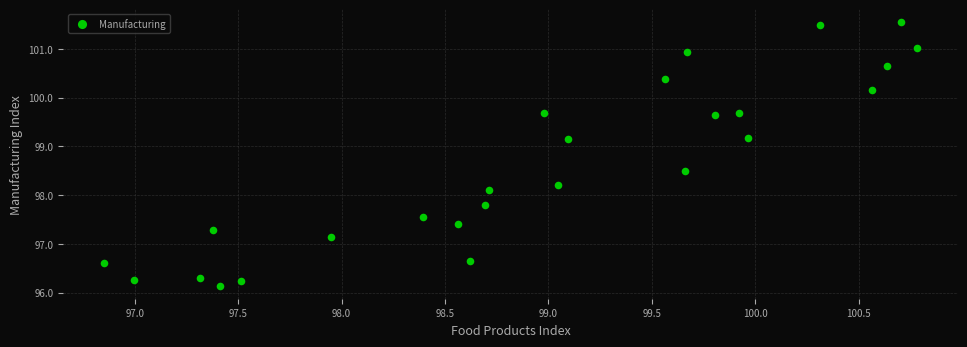

What Y value in the scatter plot is closest to 98?

98.1